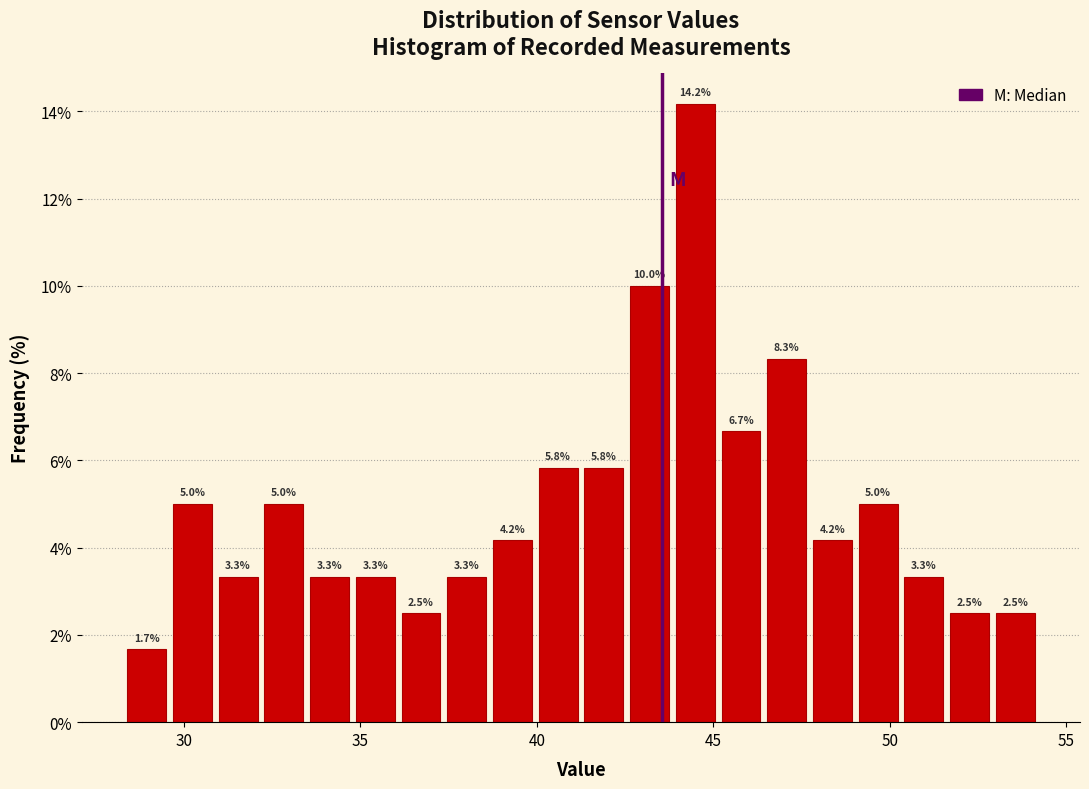

Read against the x-axis, roughly where is the centre of the tallest bar?

44.5